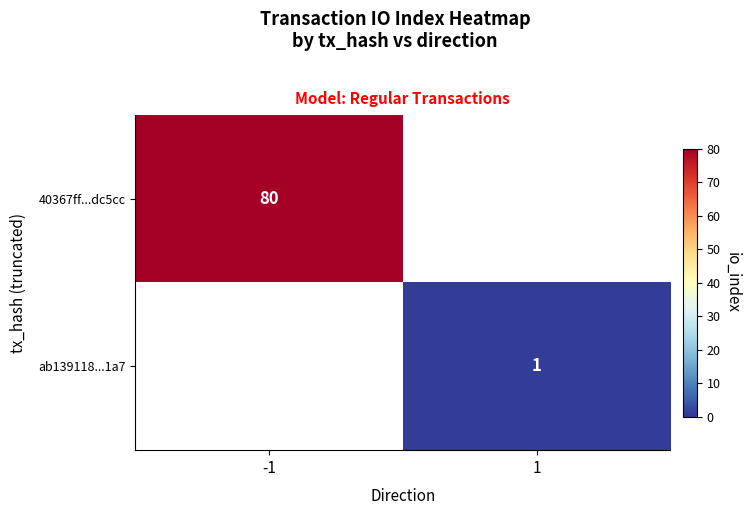

True or false: ab139118...1a7 has a value of 0 at 1.

False